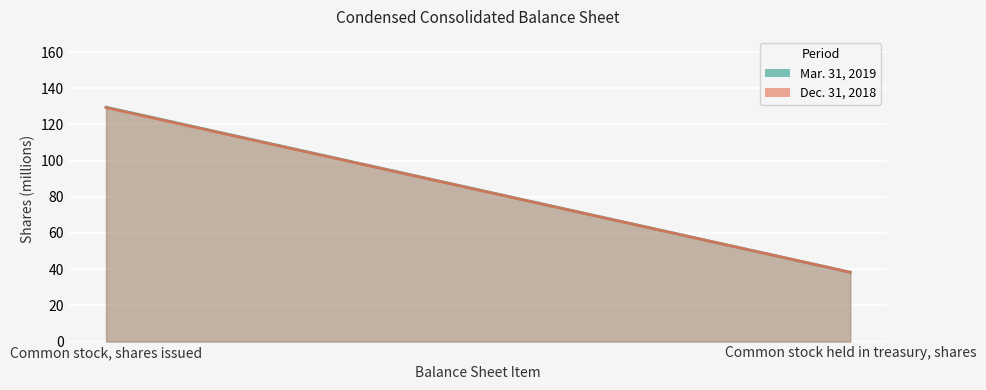

What is the label of the 2nd point from the left?

Common stock held in treasury, shares